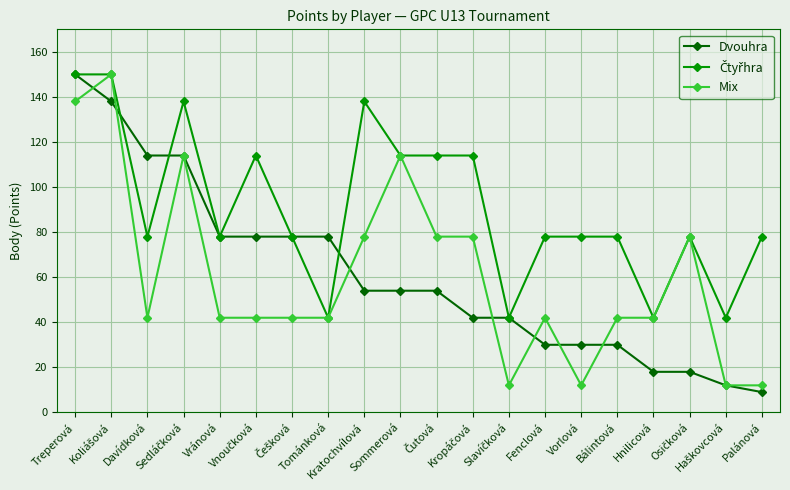

What is the greatest value displayed?

150